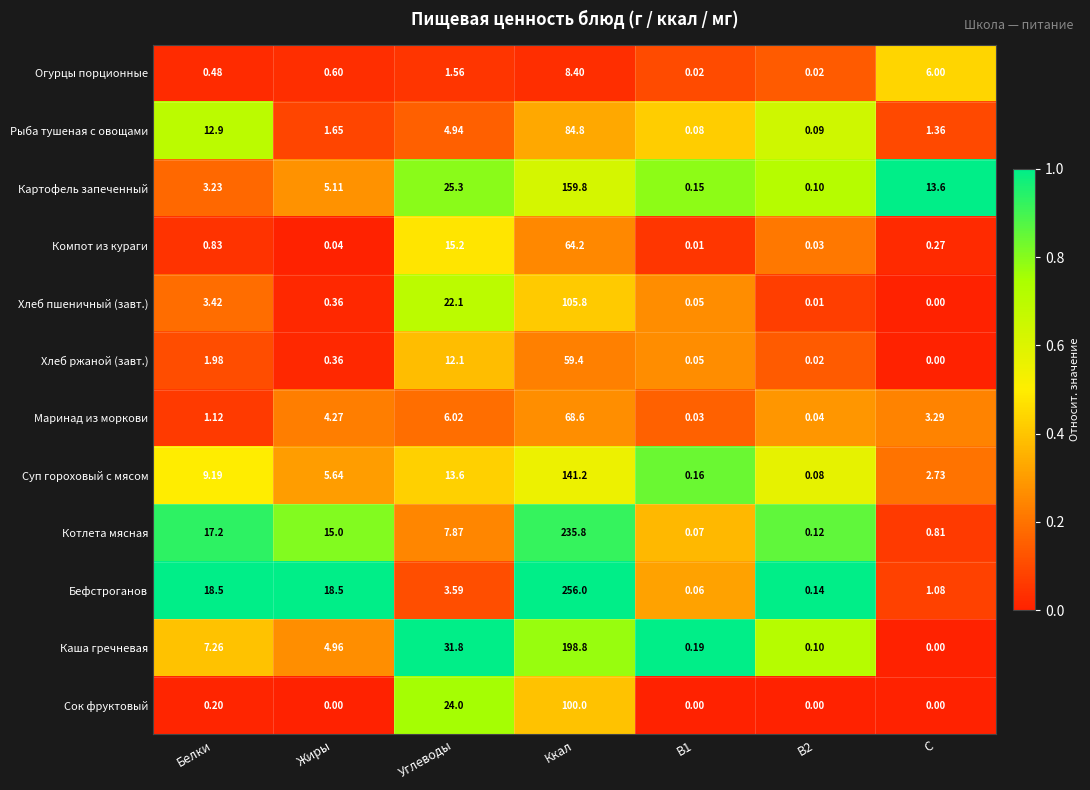

At which category is the sum across all series the highest?

Ккал